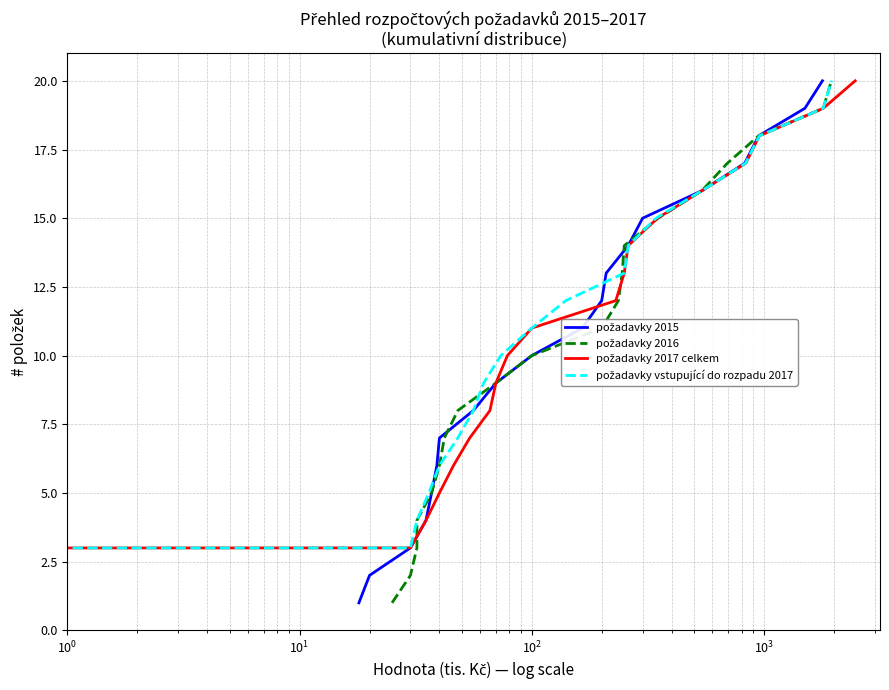

True or false: požadavky 2016 has a value of 3 at 9.

False